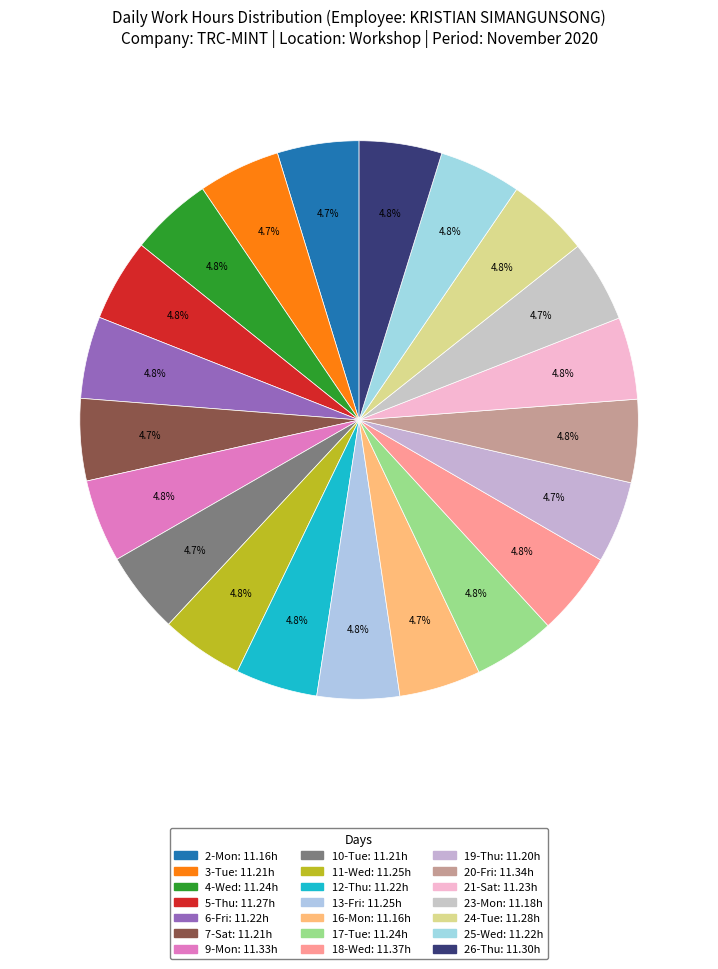

Combined, do 6-Fri and 18-Wed account for over 50%?

No